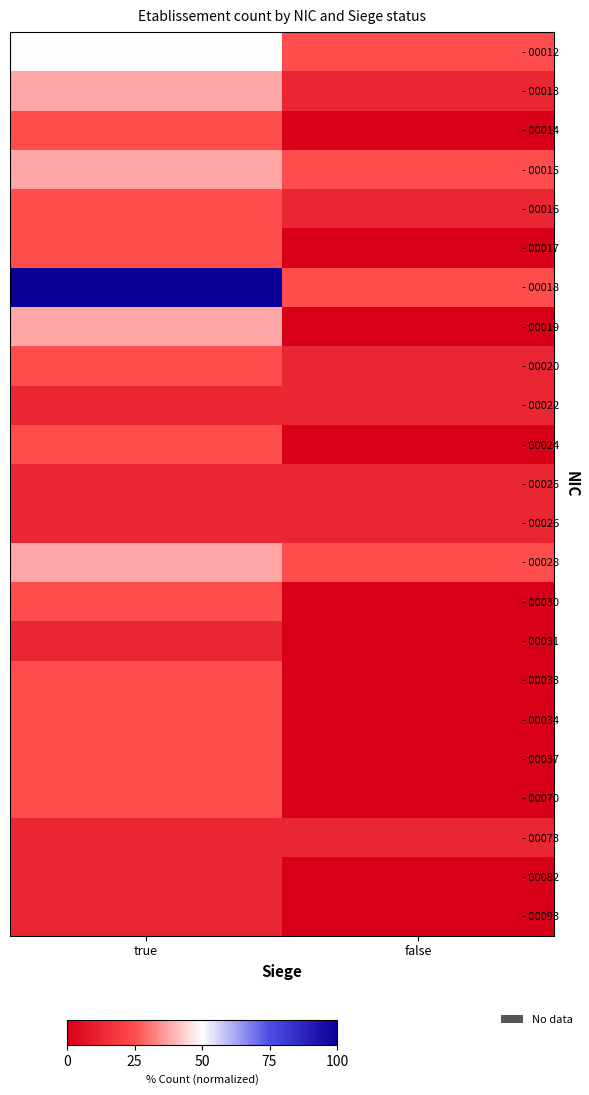

What is the spread (max minus min) of values at false?

25.0